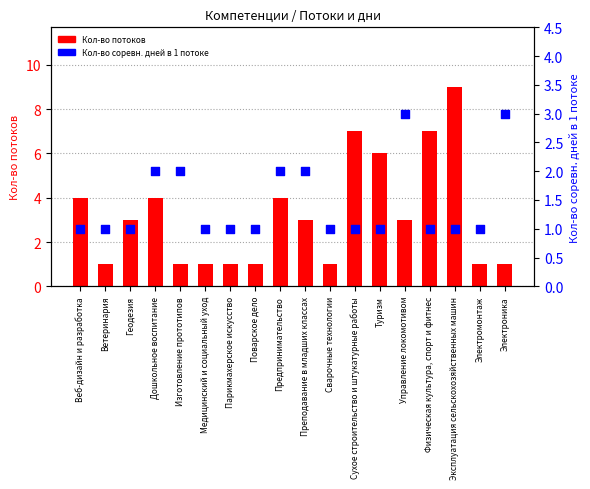

At how many categories does at least one series exceed 2?

11